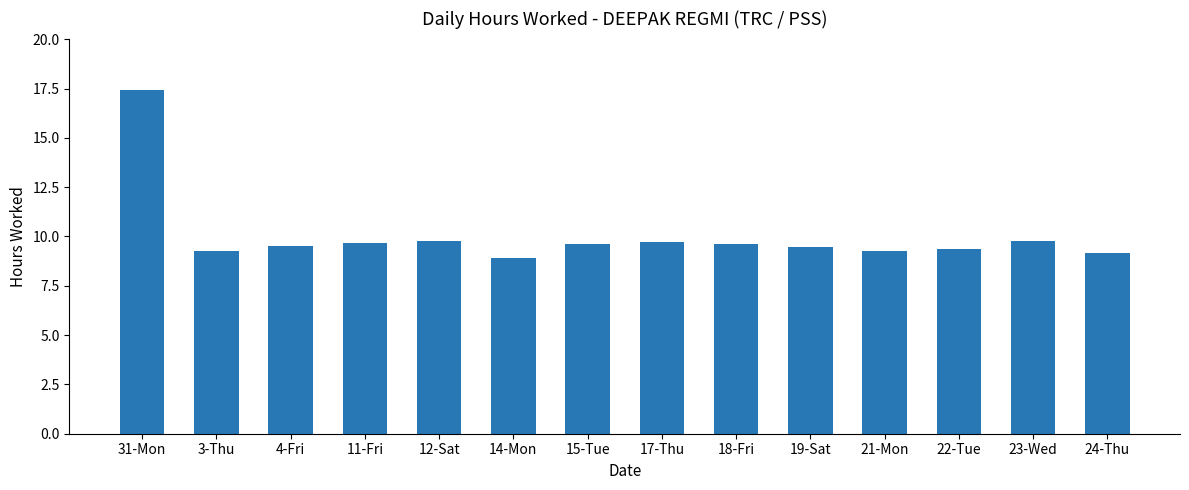

At which category does the chart reach its peak across all series?

31-Mon